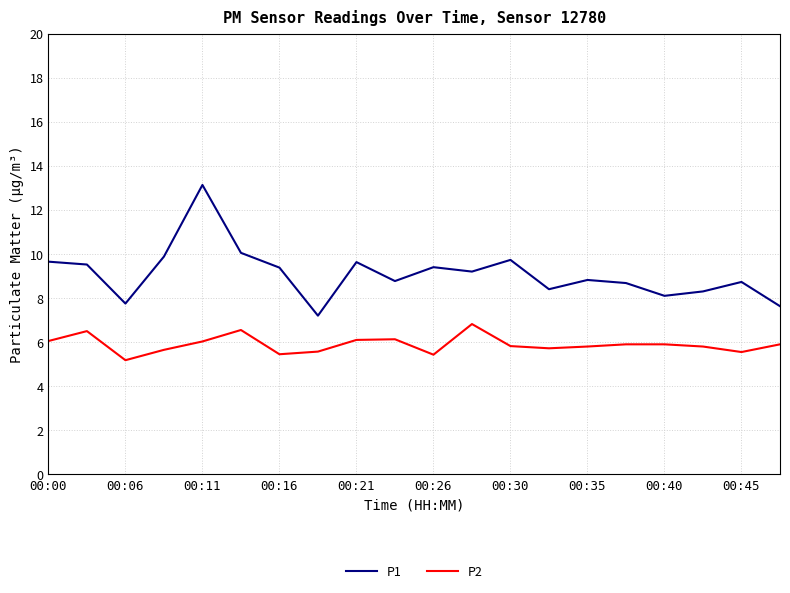

Which series has the largest total across all categories?

P1